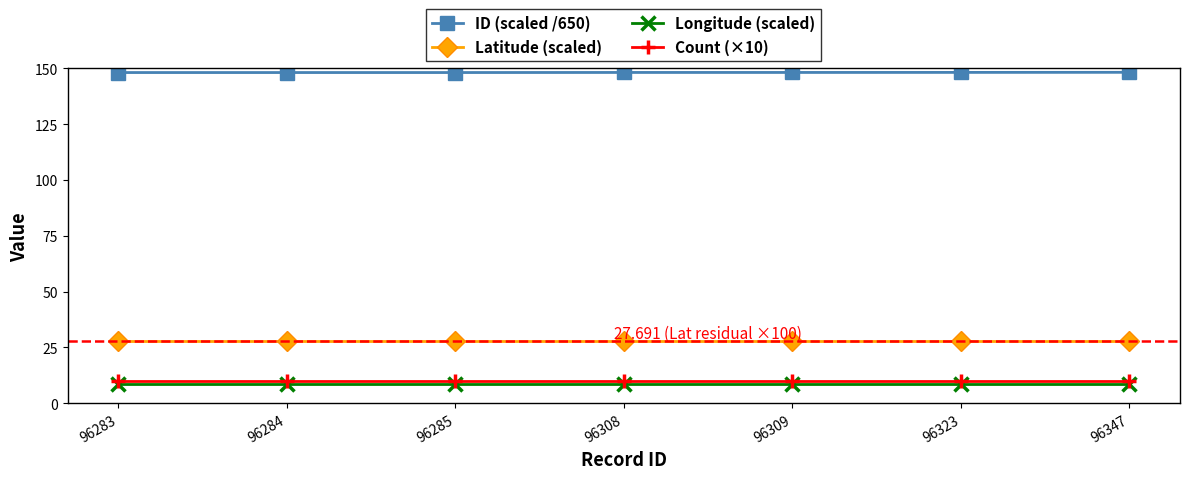

True or false: Latitude (scaled) has a value of 27.7 at 96323.

True